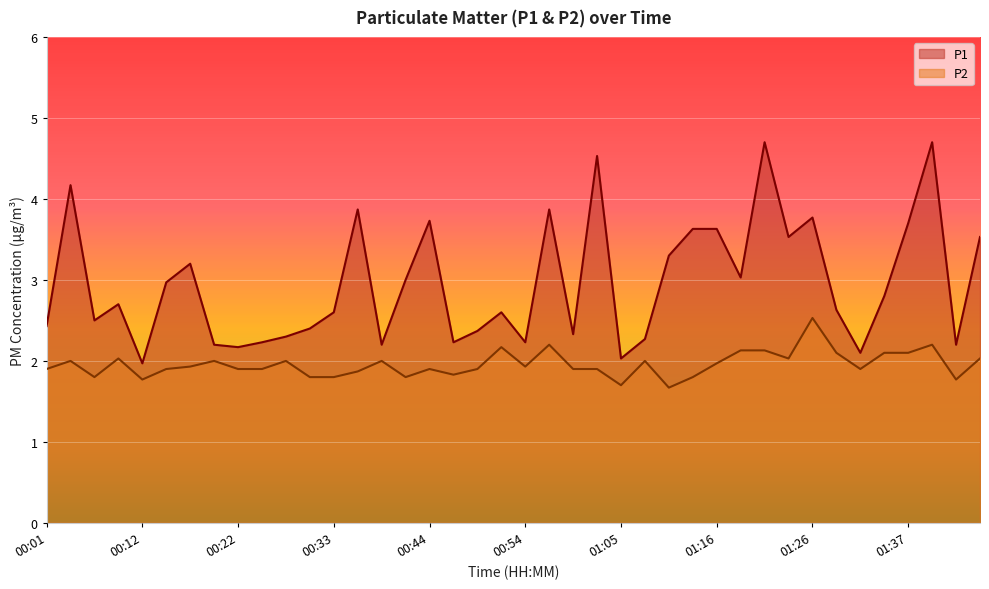

True or false: P2 has more than 1 points higher than both neighbors.

True